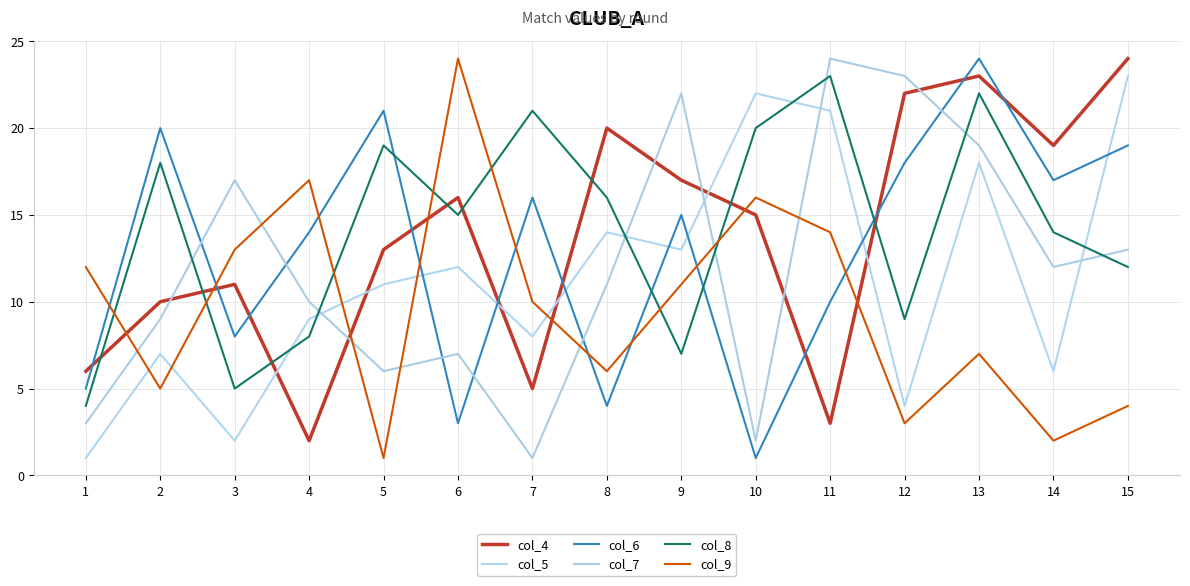

What is the difference between the col_5 values at 14 and 8?

8